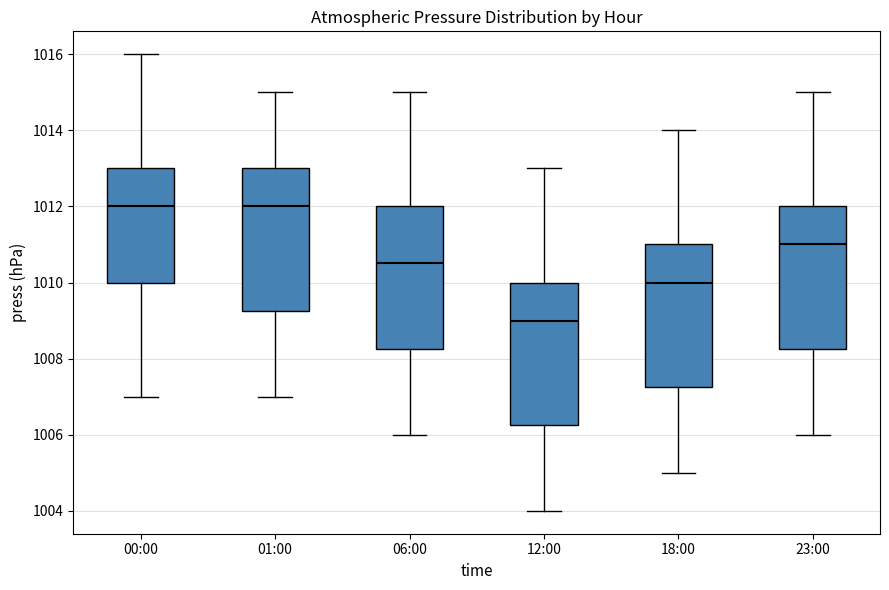

Where does the median line of the box for 23:00 sit on the y-axis? The values are not printed on the chart, so give them approximately, as read against the axis.

1011.0